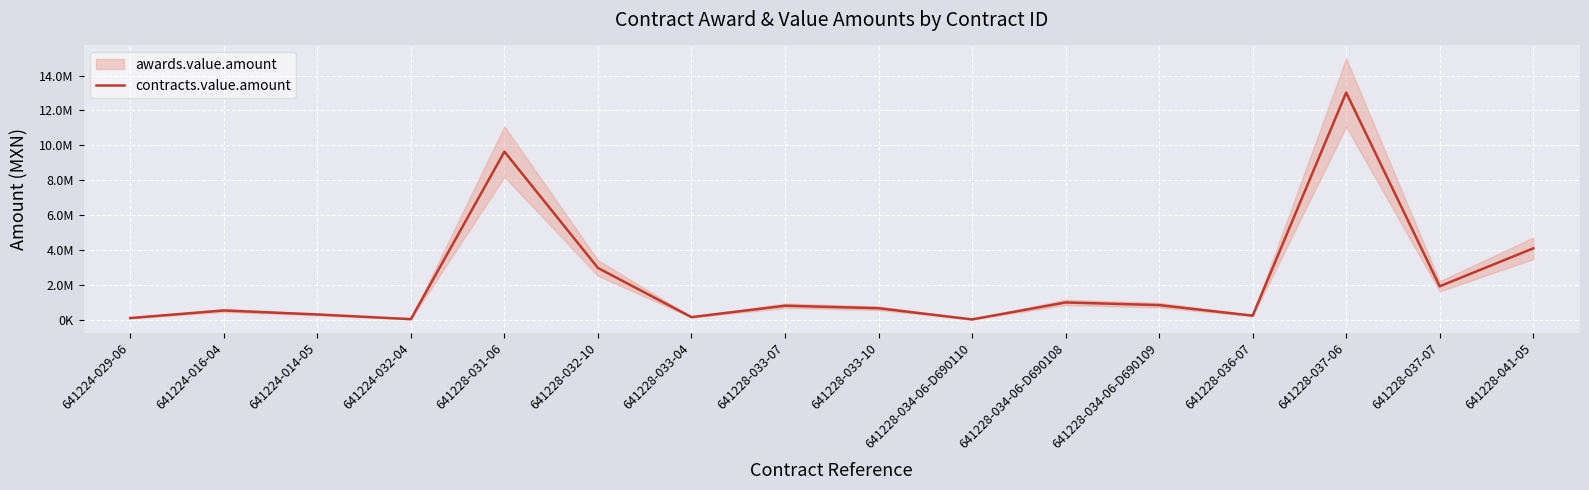

What is the change in value from 641224-029-06 to 641228-041-05?

+3993706.0